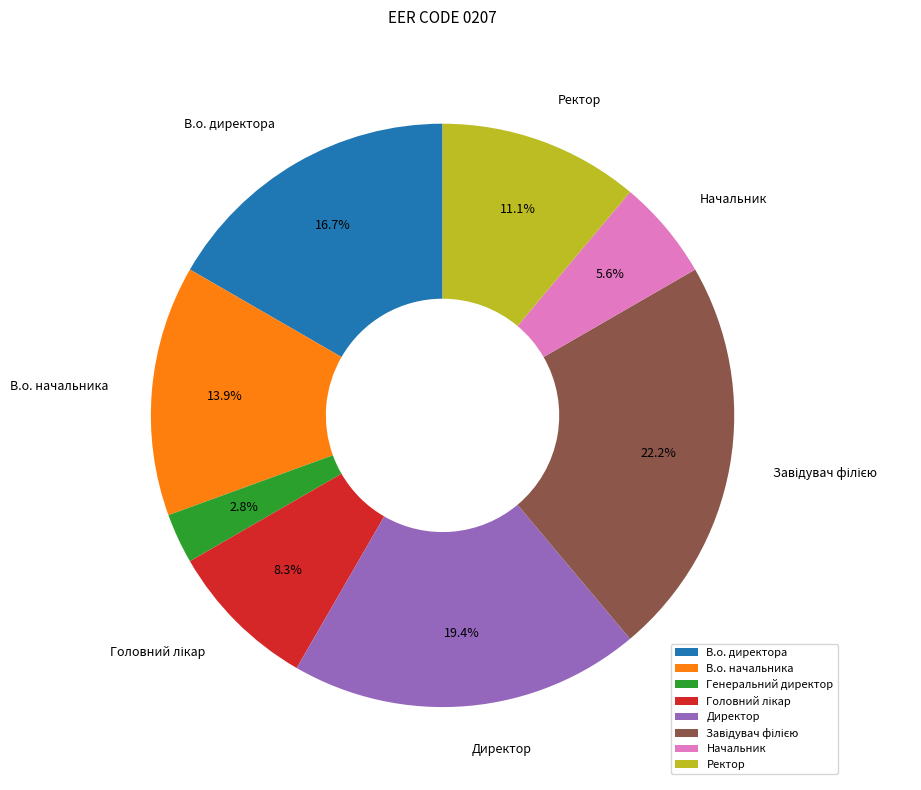

How many slices are in this pie chart?

8